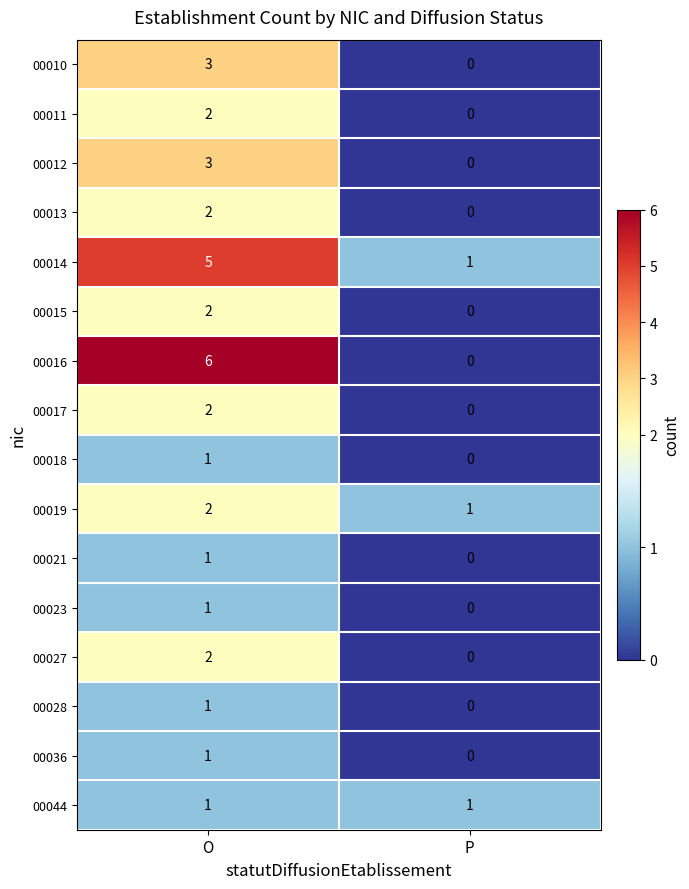

The 00013 series shows 1 at O. True or false?

False